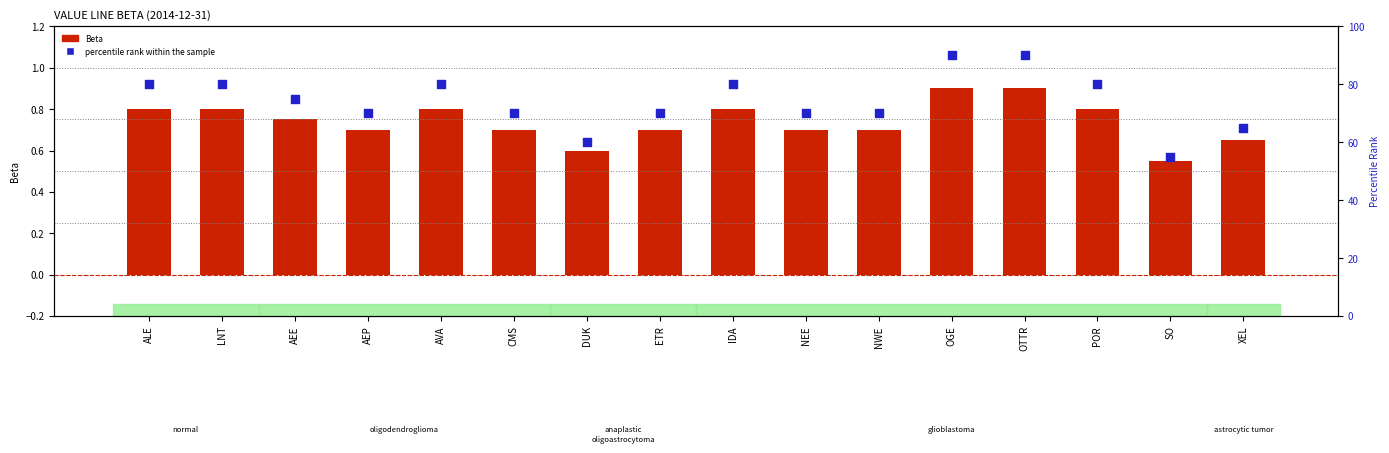

What are all the series names shown in the legend?

Beta, percentile rank within the sample